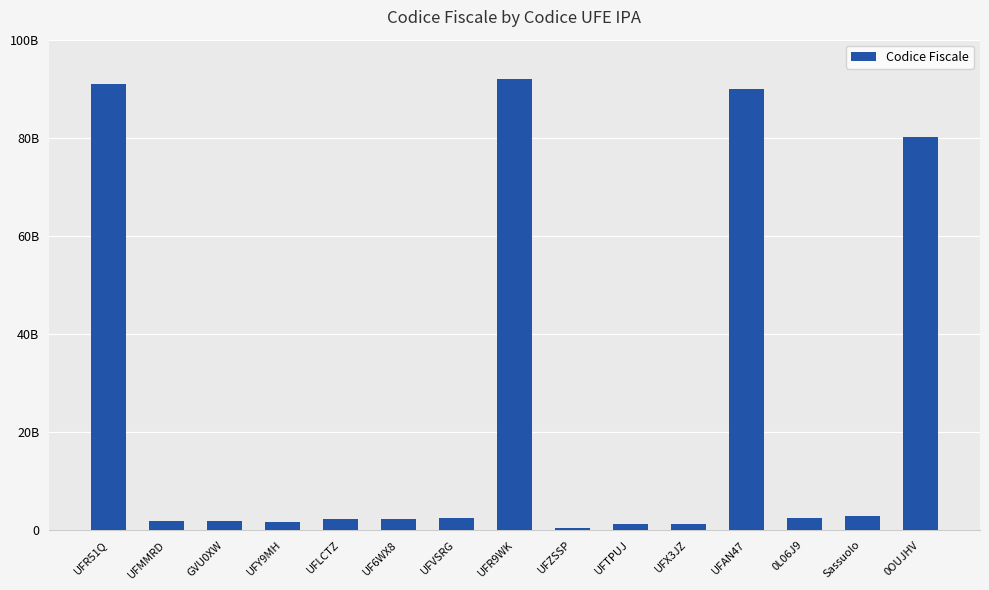

List the labels in order of value, smallest first.

UFZSSP, UFX3JZ, UFTPUJ, UFY9MH, UFMMRD, GVU0XW, UF6WX8, UFLCTZ, UFVSRG, 0L06J9, Sassuolo, 0OUJHV, UFAN47, UFR51Q, UFR9WK